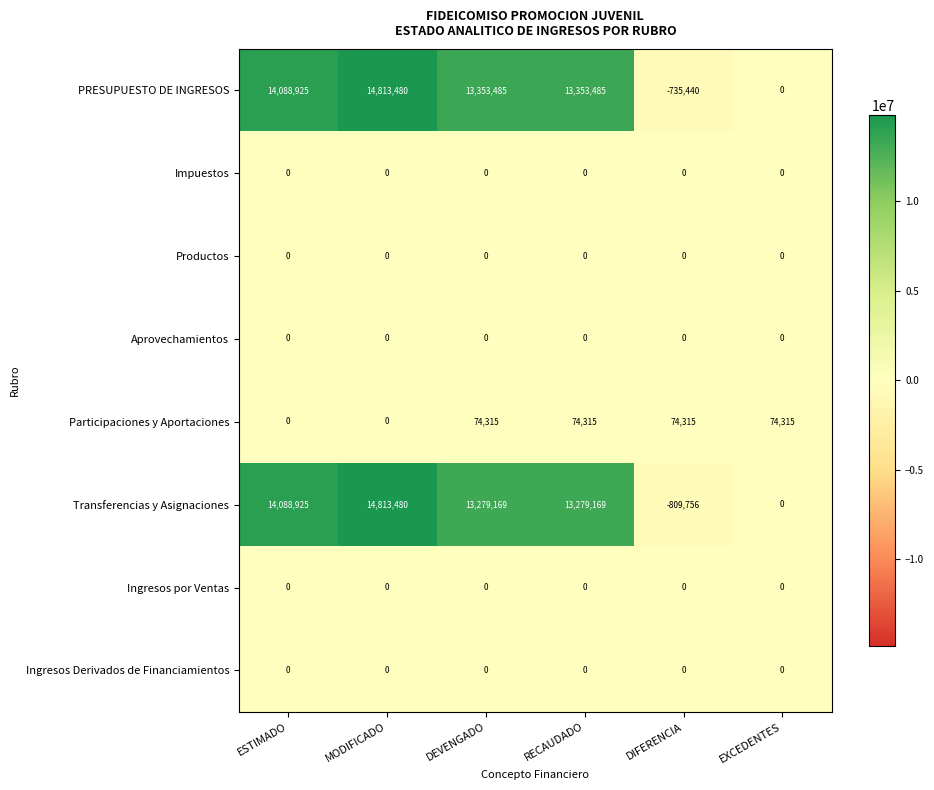

What is the difference between the maximum and minimum values in the Participaciones y Aportaciones series?

74315